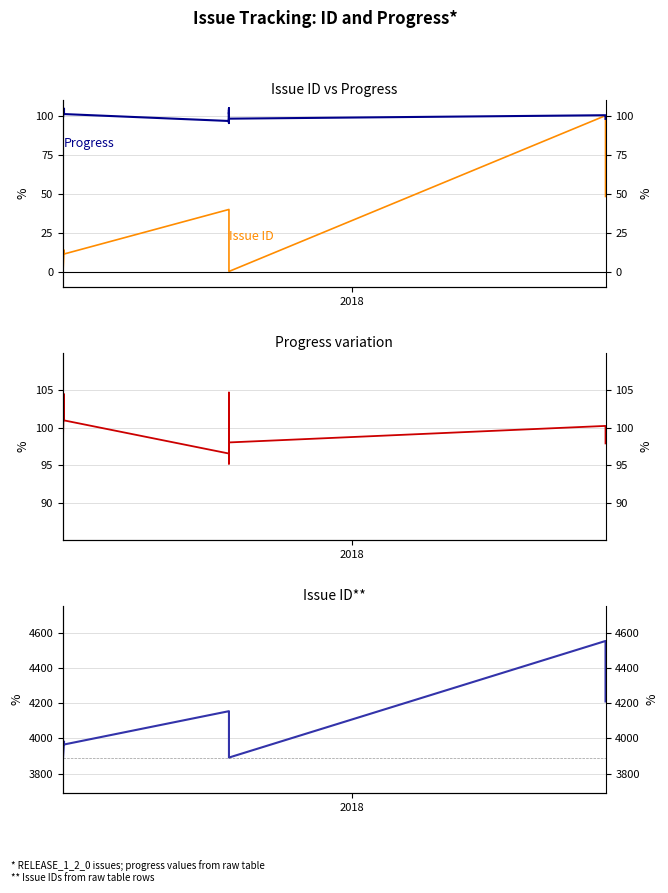

How many interior local valleys does the Progress variation series have?

4